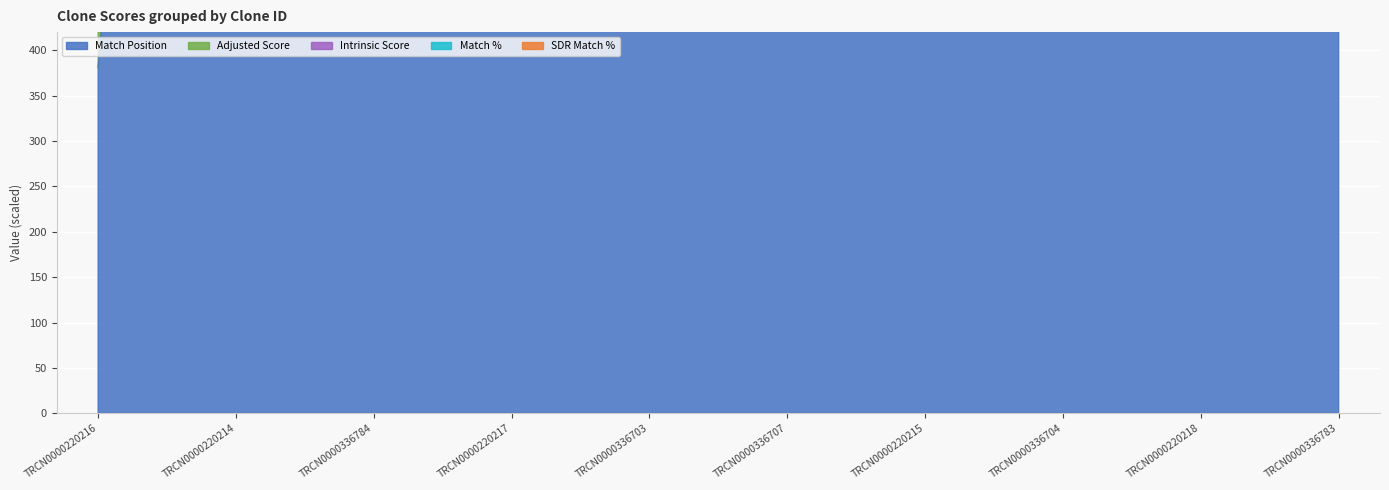

At which category does Match Position reach its first local peak?

TRCN0000336707